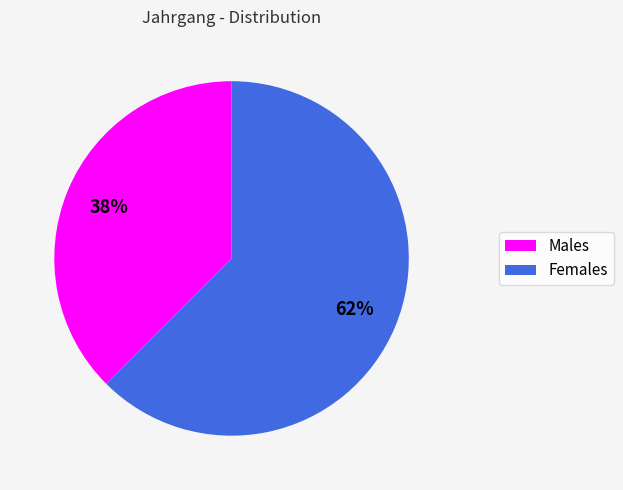

Does any single category account for the majority?

Yes